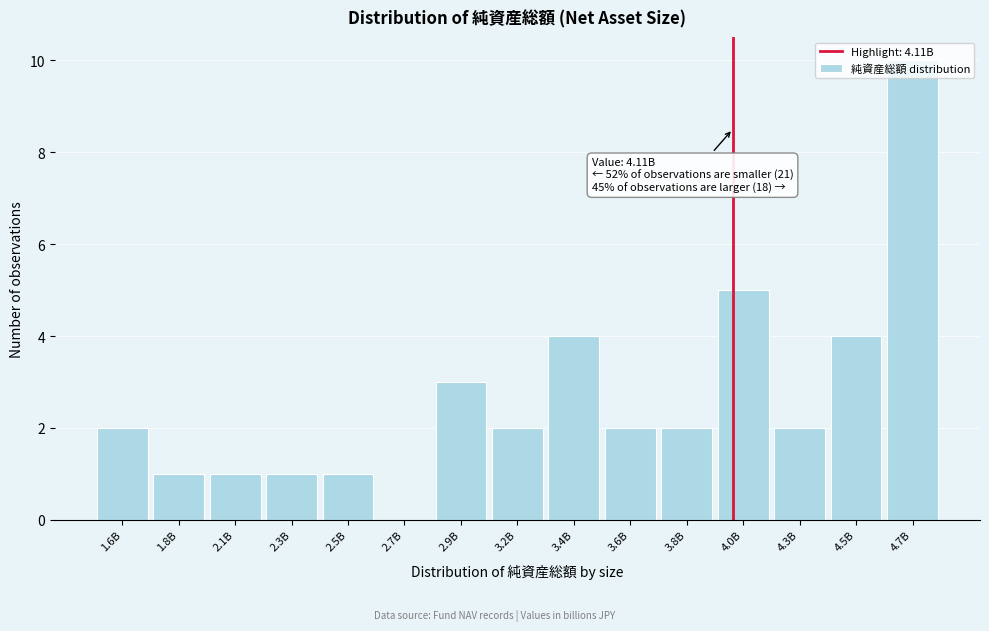

What is the approximate value at 4.7B?

10